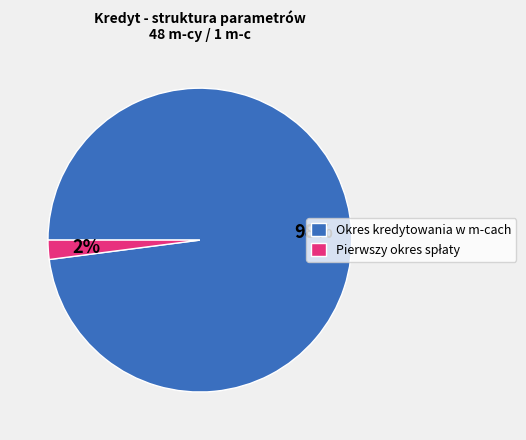

What percentage is the Okres kredytowania w m-cach slice, to the nearest percent?

98%